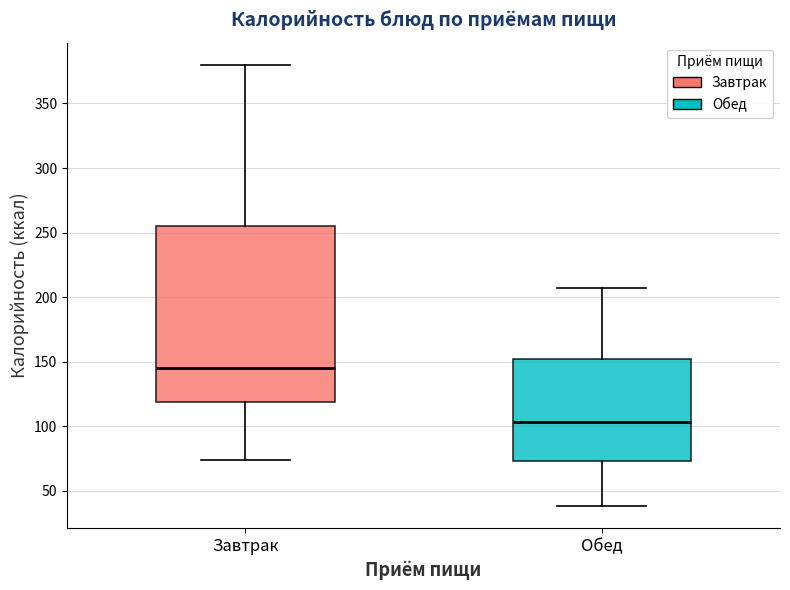

Reading left to right, transcribe this box plot: for each box, give where its median line is, the range the box spans, and where its two whiskers end, as read against the y-axis. The values are not printed on the chart, so give them approximately, as read against the axis.

Завтрак: median 145, box 120 to 255, whiskers 75 to 380
Обед: median 105, box 75 to 150, whiskers 40 to 205